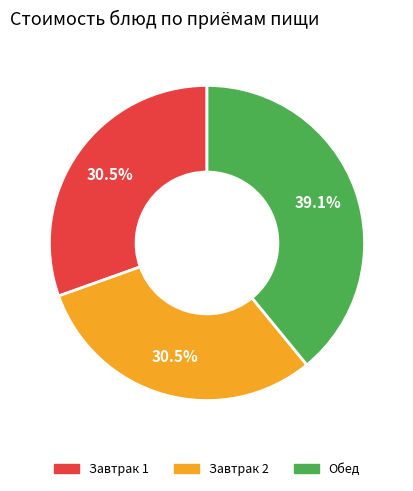

Is there a majority slice in this chart?

No